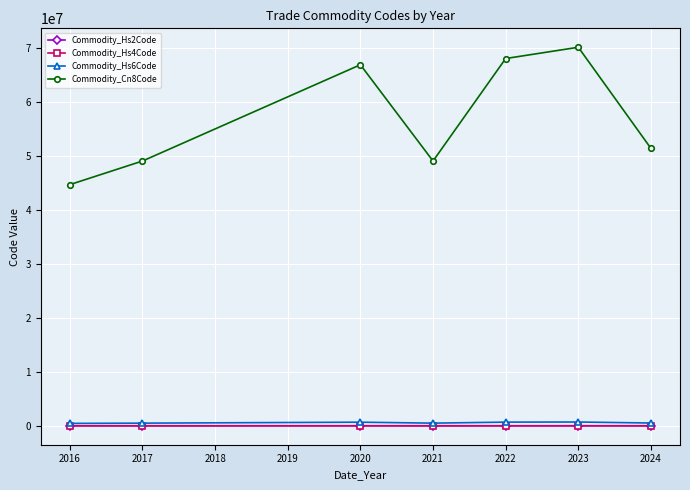

The value of Commodity_Cn8Code at 2021 is 49019900.0. True or false?

True